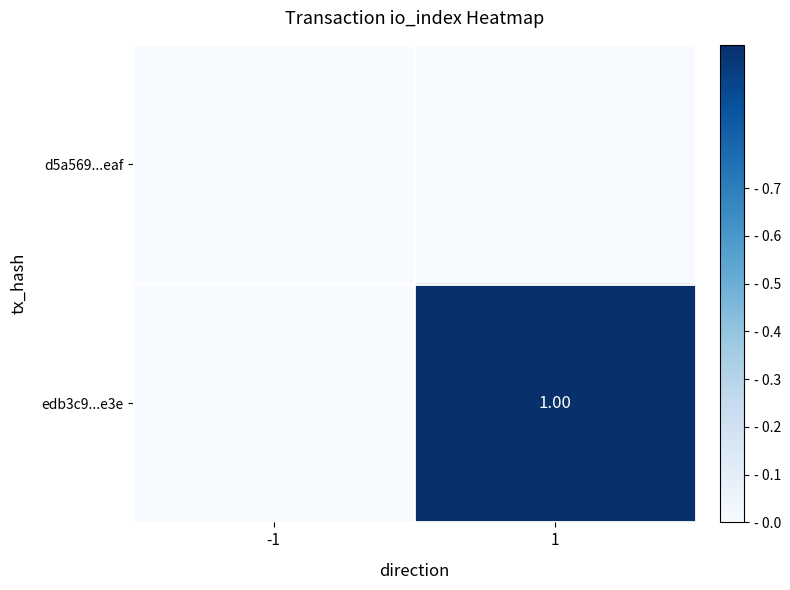

List the labels in order of edb3c9...e3e value, largest first.

1, -1